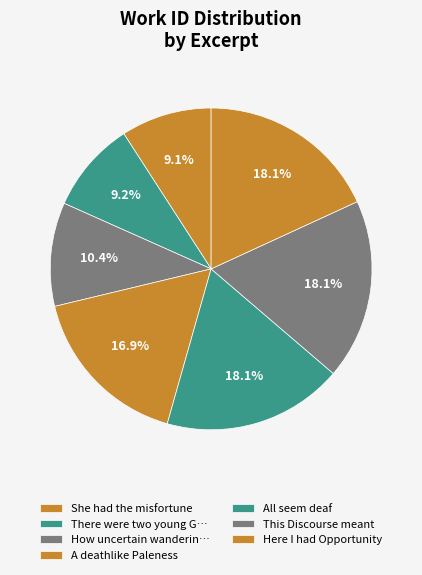

Which category has the biggest portion of the pie?

Here I had Opportunity